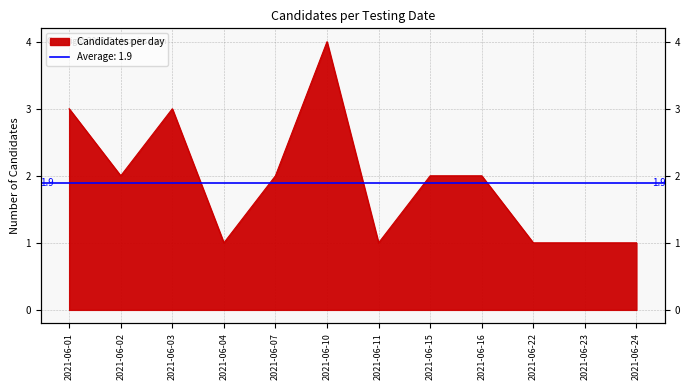

Rank the categories by value from lowest to highest.

2021-06-04, 2021-06-11, 2021-06-22, 2021-06-23, 2021-06-24, 2021-06-02, 2021-06-07, 2021-06-15, 2021-06-16, 2021-06-01, 2021-06-03, 2021-06-10